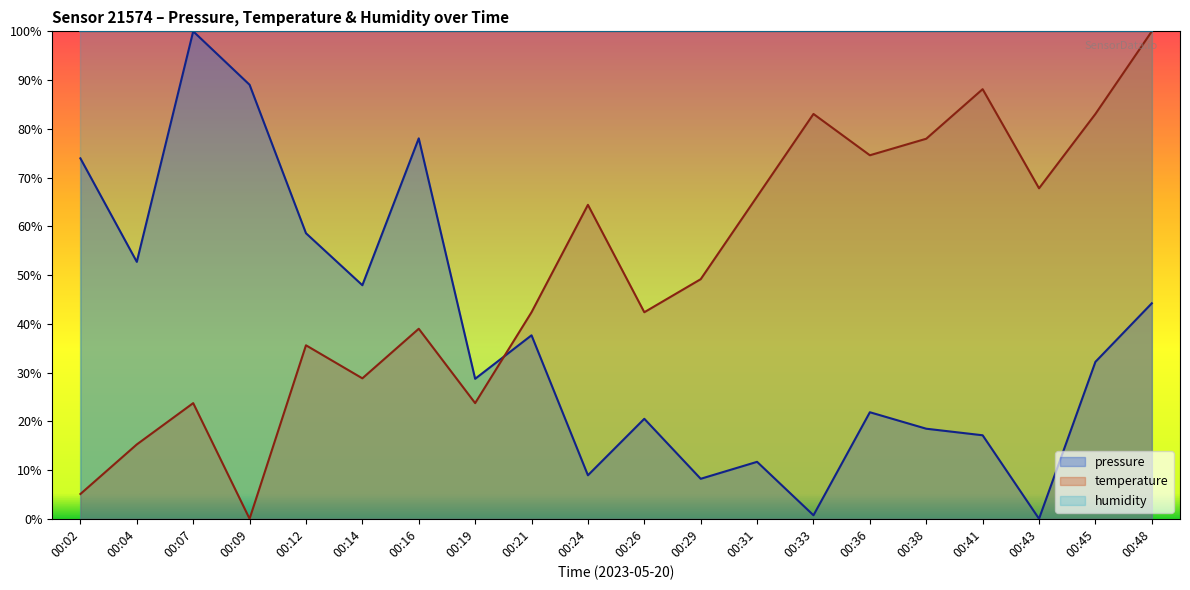

Where do pressure and temperature first cross each other?

00:19 and 00:21